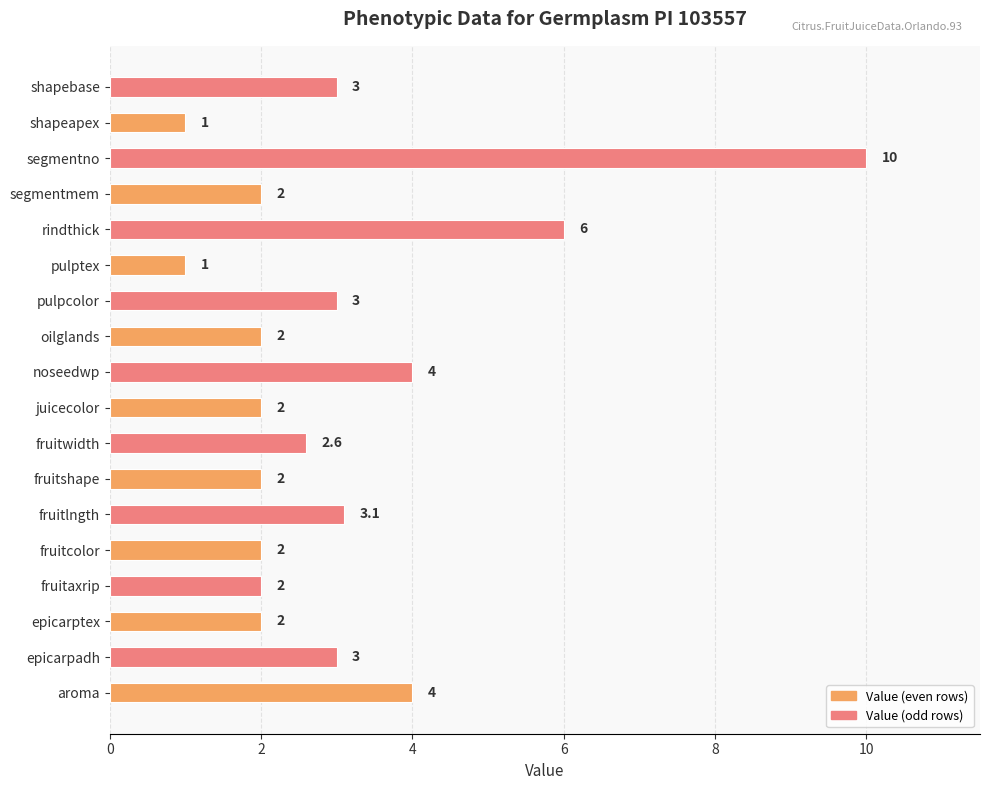

Which label corresponds to the largest value in the chart?

segmentno